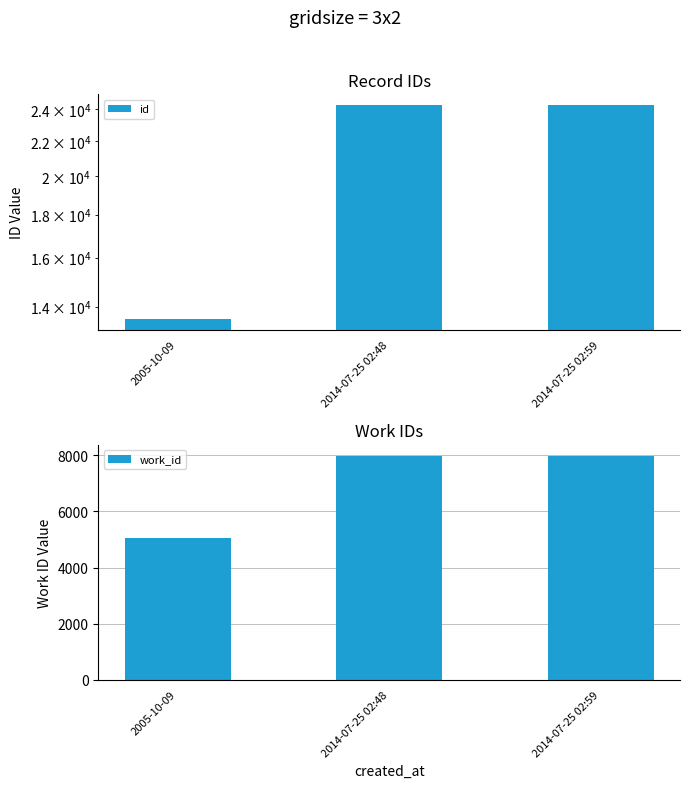

How many data points in id are less than 24273?

1